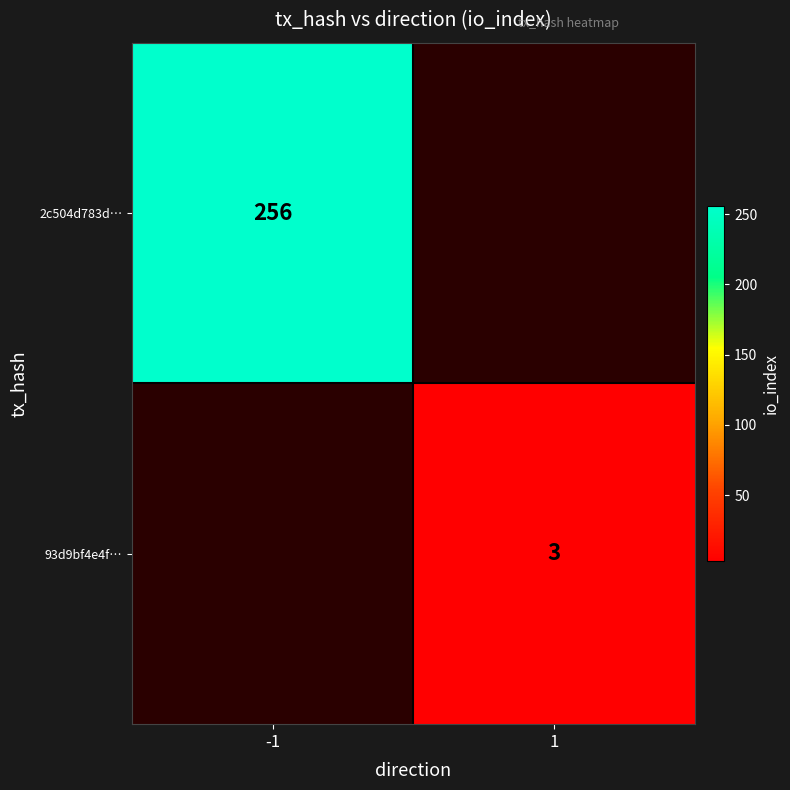

How many positive values does the 2c504d783d… series have?

1